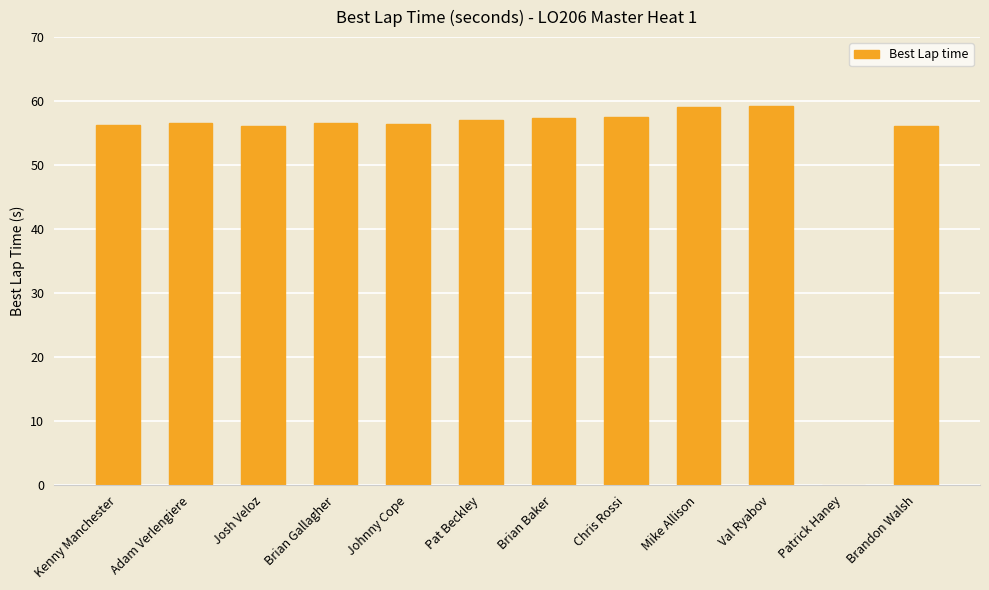

What value does the data have at Brandon Walsh?

56.1